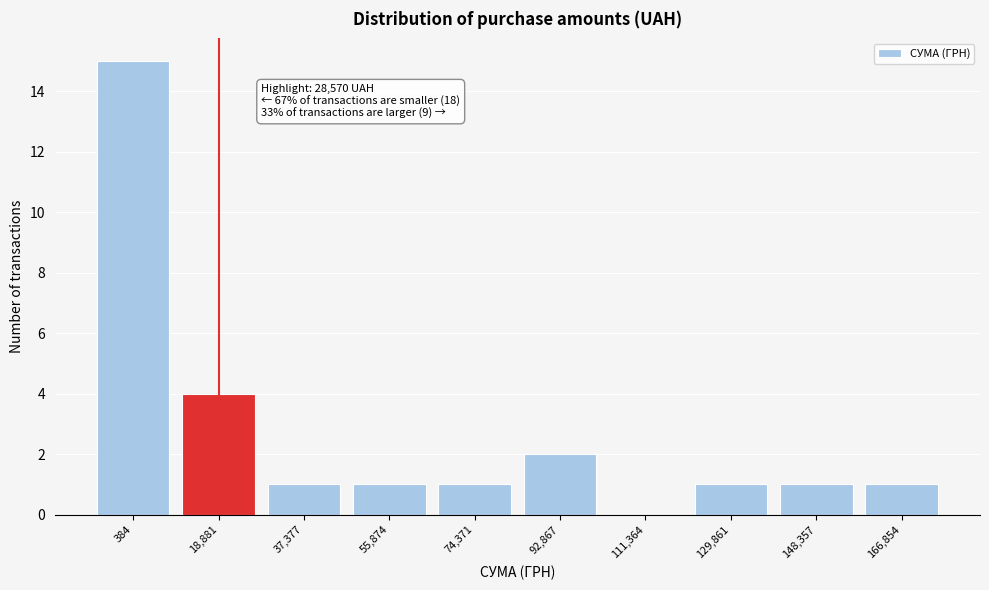

Reading left to right, list all the values displayed in this chart.

384=15	18,881=4	37,377=1	55,874=1	74,371=1	92,867=2	111,364=0	129,861=1	148,357=1	166,854=1